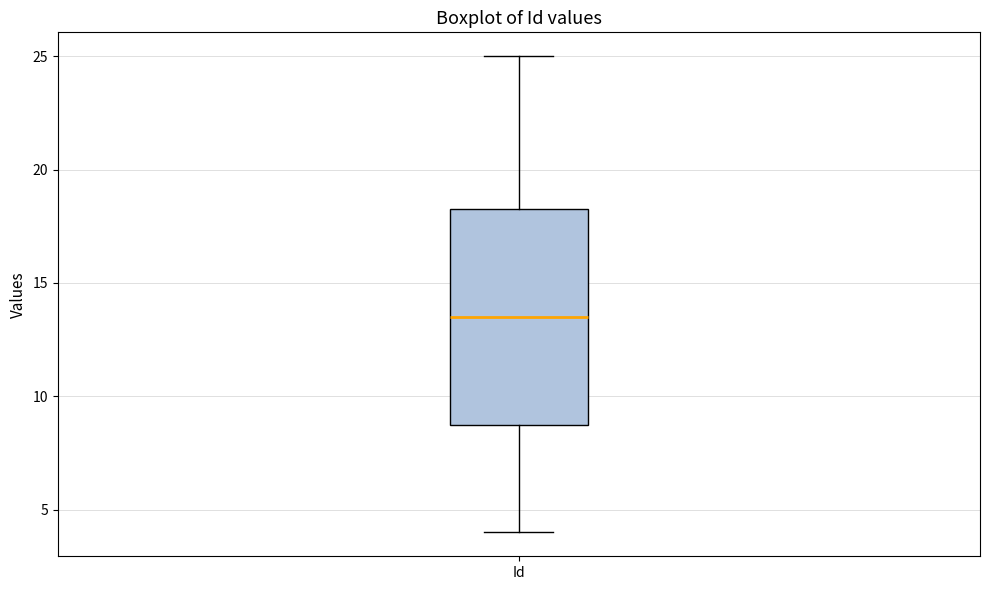

Transcribe this box plot: give where the median line is, the range the box spans, and where the two whiskers end, as read against the y-axis. The values are not printed on the chart, so give them approximately, as read against the axis.

median 13.5, box 9.0 to 18.5, whiskers 4.0 to 25.0